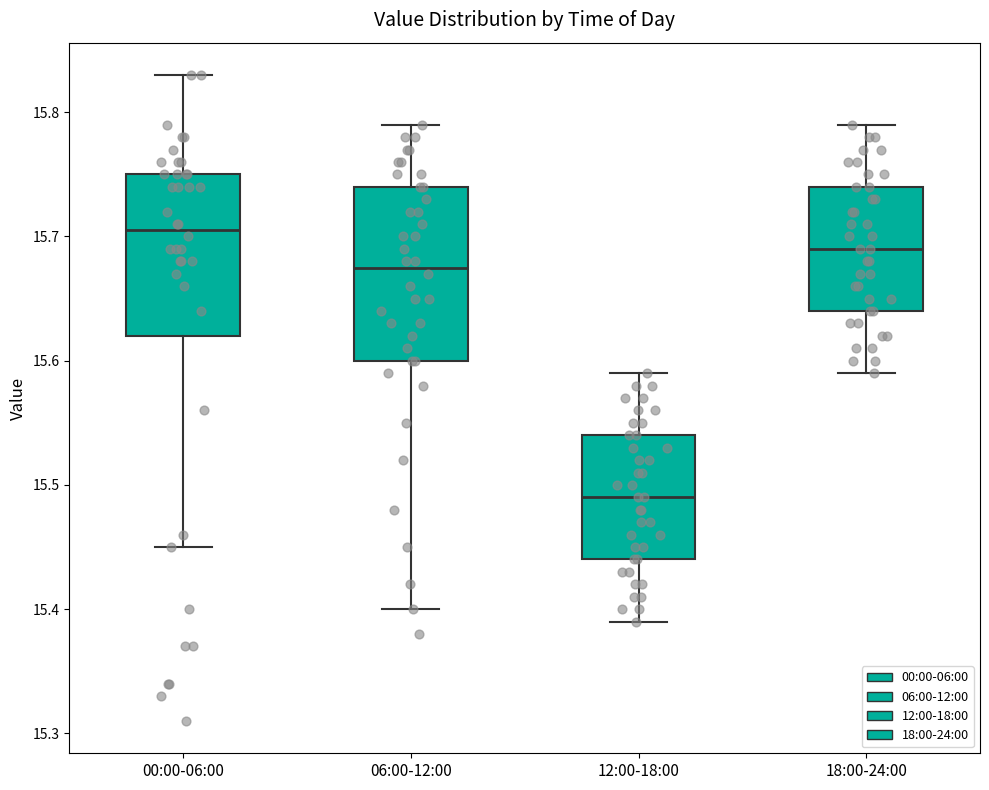

Reading left to right, transcribe this box plot: for each box, give where its median line is, the range the box spans, and where its two whiskers end, as read against the y-axis. The values are not printed on the chart, so give them approximately, as read against the axis.

00:00-06:00: median 15.71, box 15.62 to 15.75, whiskers 15.45 to 15.83
06:00-12:00: median 15.68, box 15.60 to 15.74, whiskers 15.40 to 15.79
12:00-18:00: median 15.49, box 15.44 to 15.54, whiskers 15.39 to 15.59
18:00-24:00: median 15.69, box 15.64 to 15.74, whiskers 15.59 to 15.79